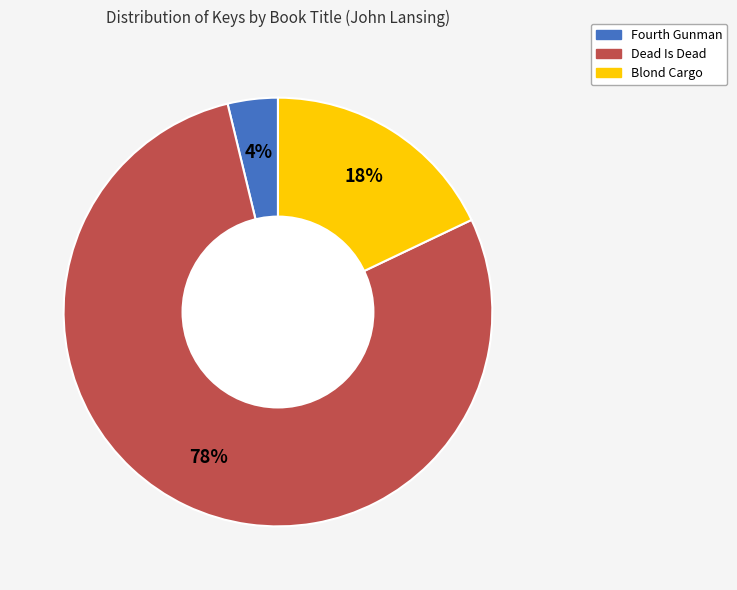

The Fourth Gunman slice represents 17% of the pie. True or false?

False